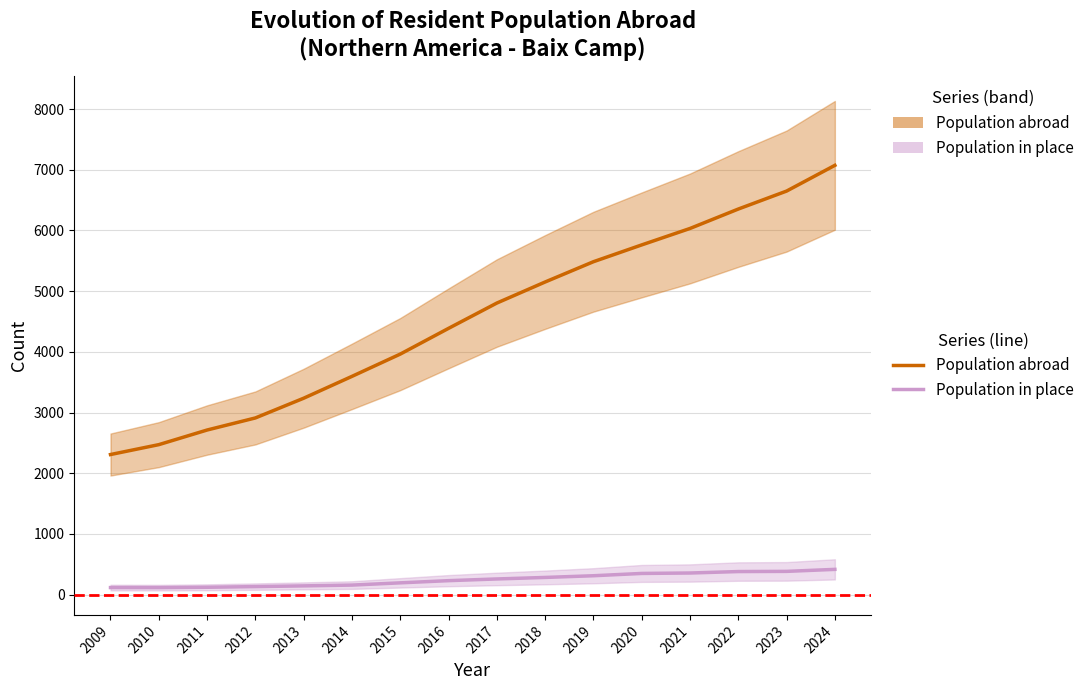

What is the value of the Population residing abroad point at the 9th from the left?

4804